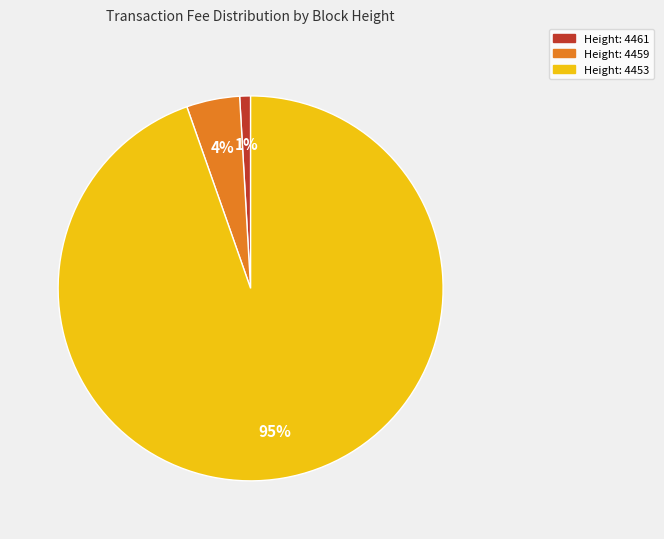

Count the number of slices in the pie.

3